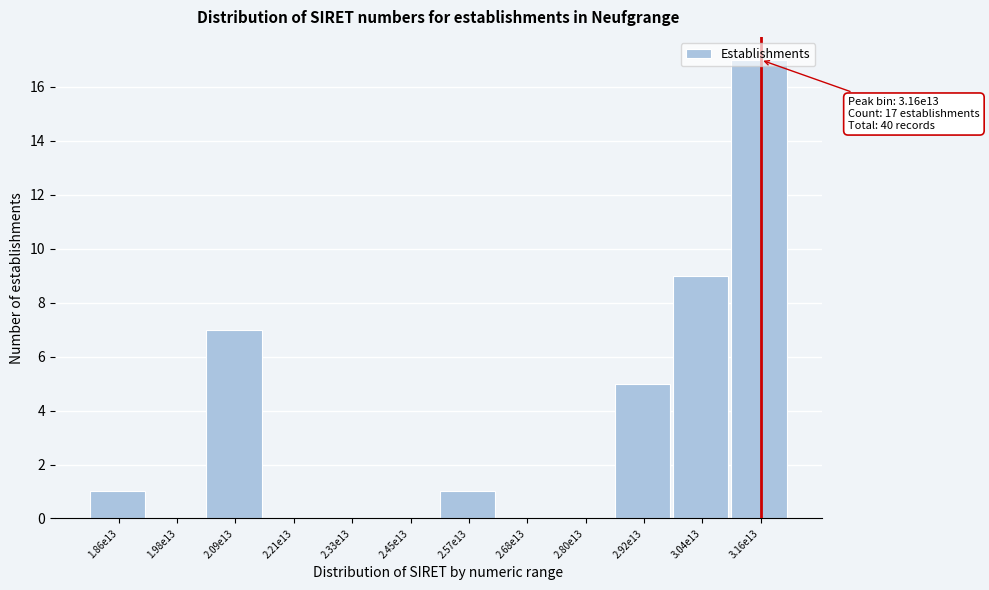

What is the sum of all values?

40